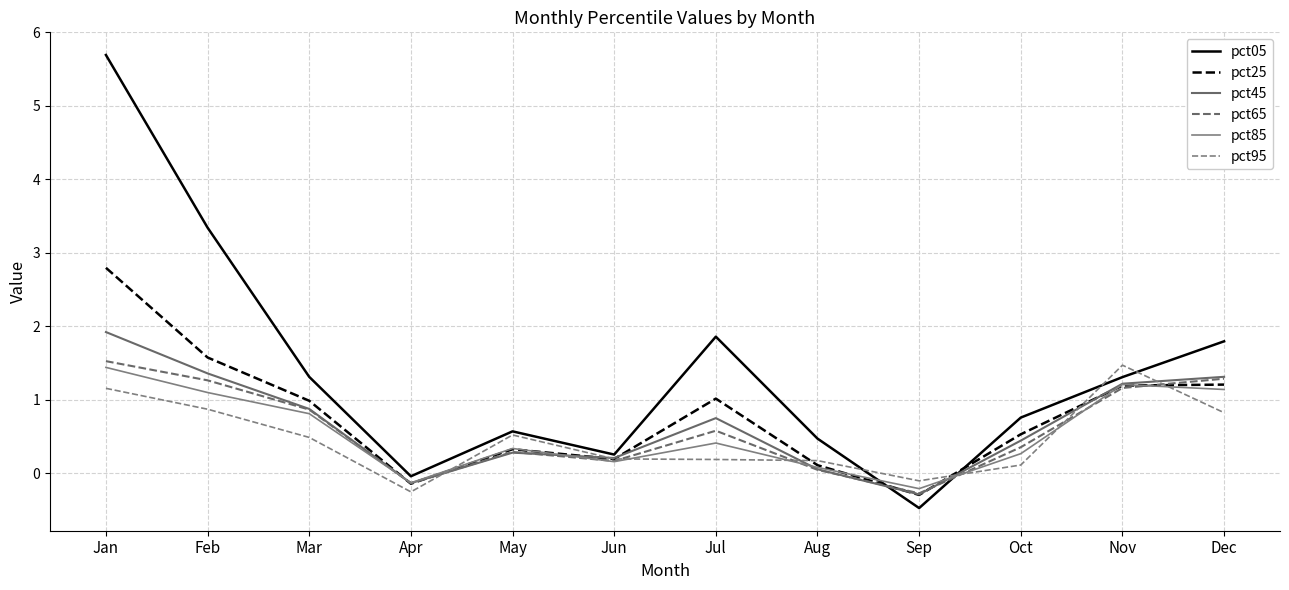

Count the number of data series in this chart.

6